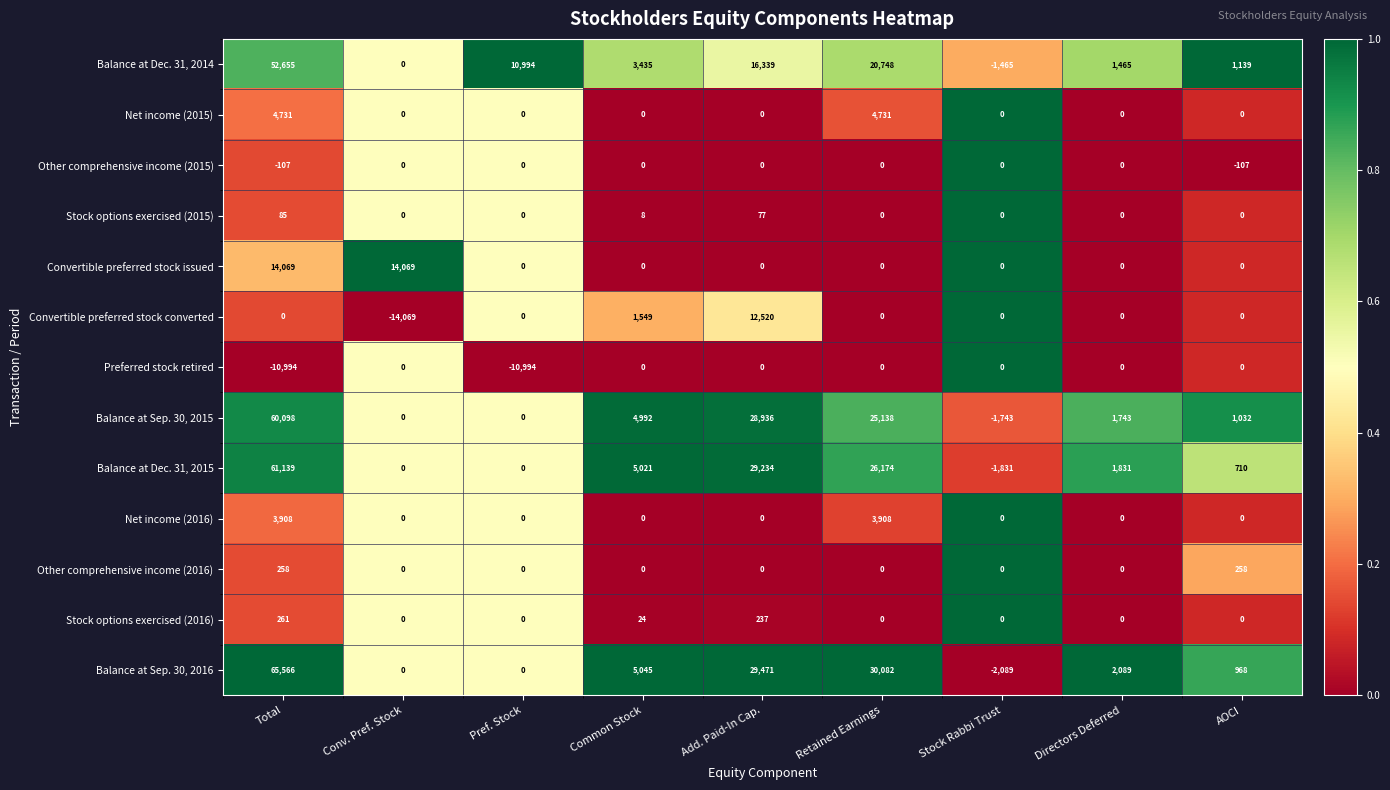

Which series has the largest range (max minus min)?

Balance at Sep. 30, 2016